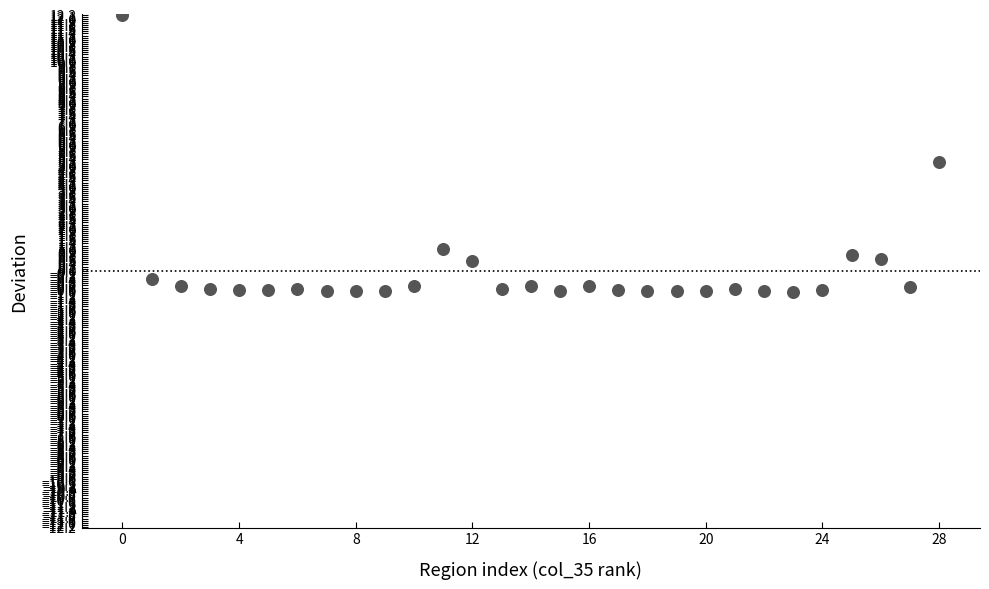

What is the range of Y values (max minus min)?

13.2